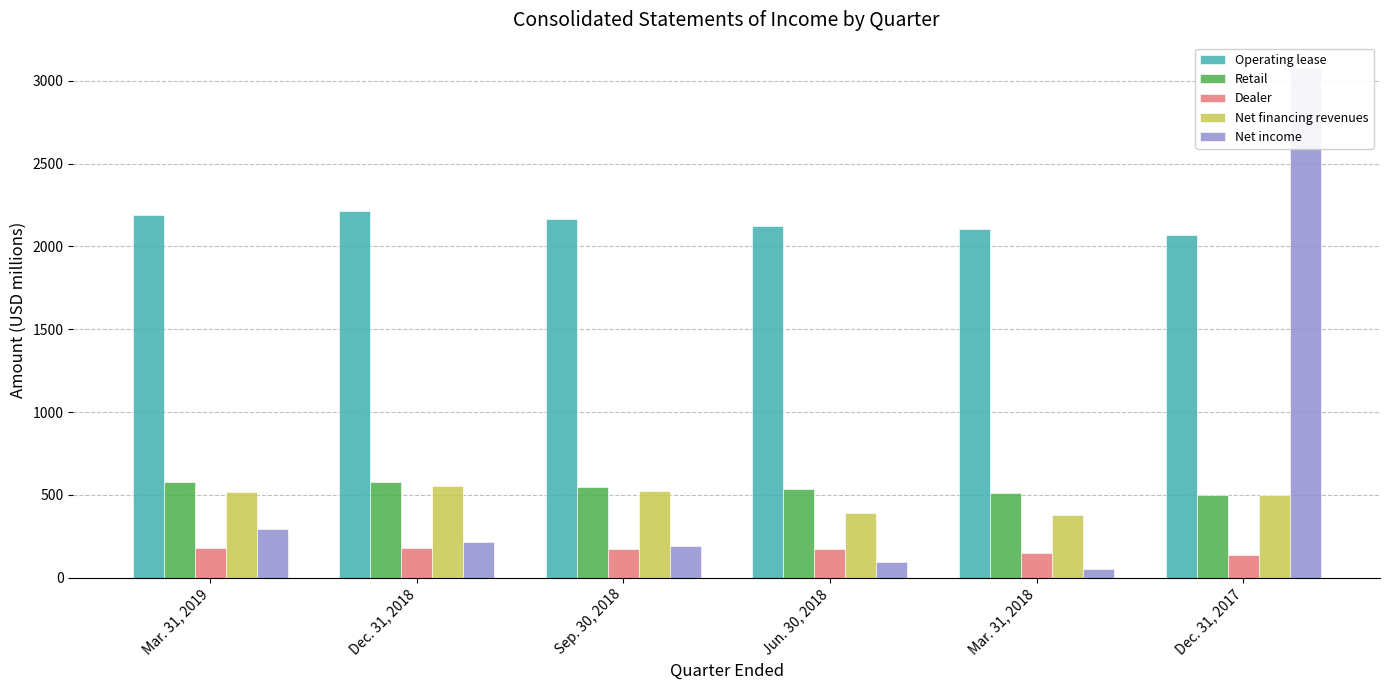

Reading left to right, transcribe all the data shown in this chart.

Operating lease: 2189	2212	2167	2126	2102	2068
Retail: 575	578	547	535	512	498
Dealer: 182	178	176	175	152	140
Net financing revenues: 518	552	526	388	380	500
Net income: 295	214	194	92	52	3076